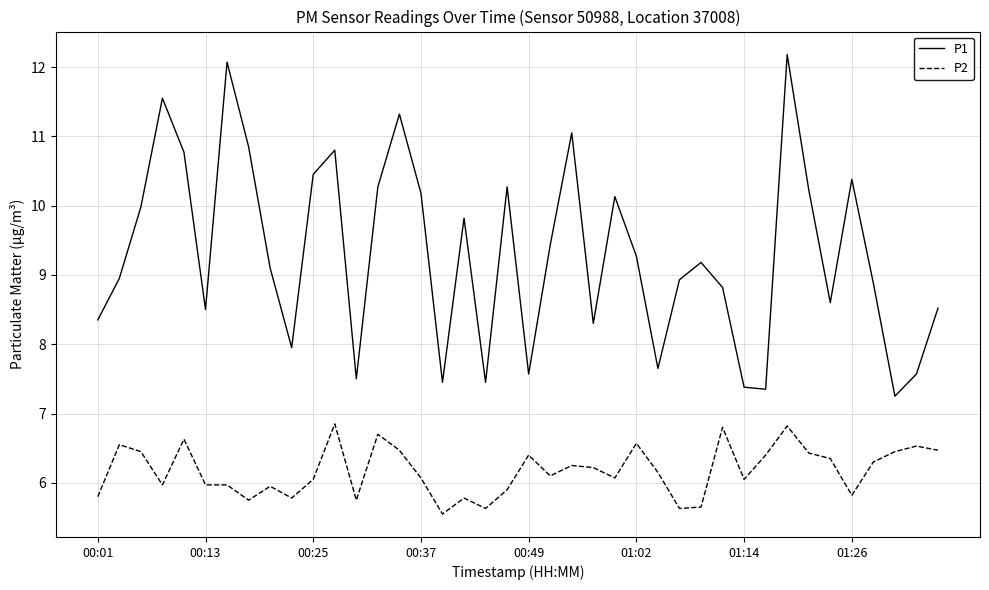

What is the greatest value displayed?

12.2